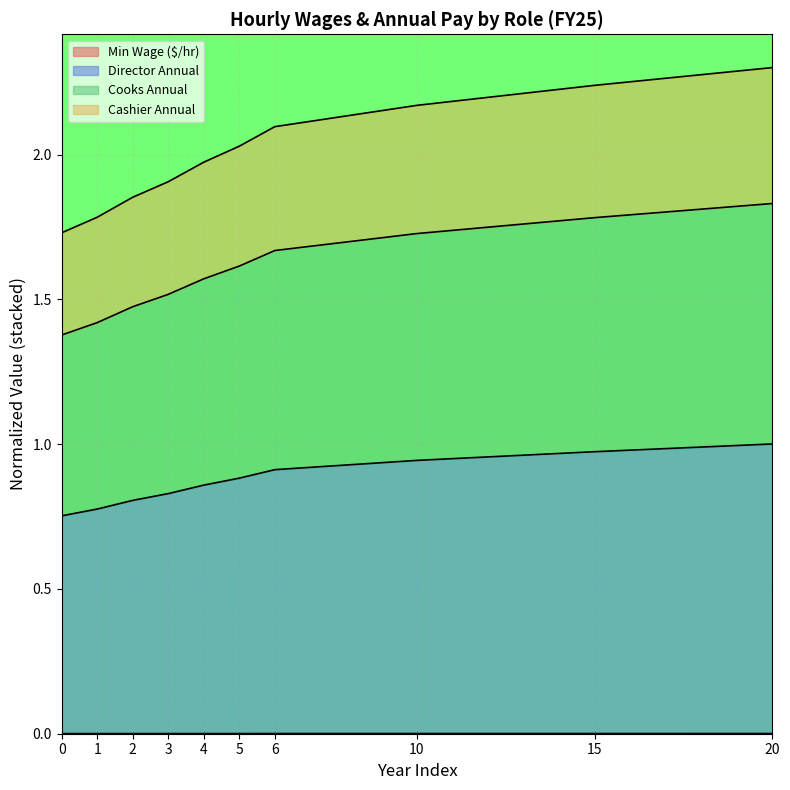

At which category is the sum across all series the highest?

20